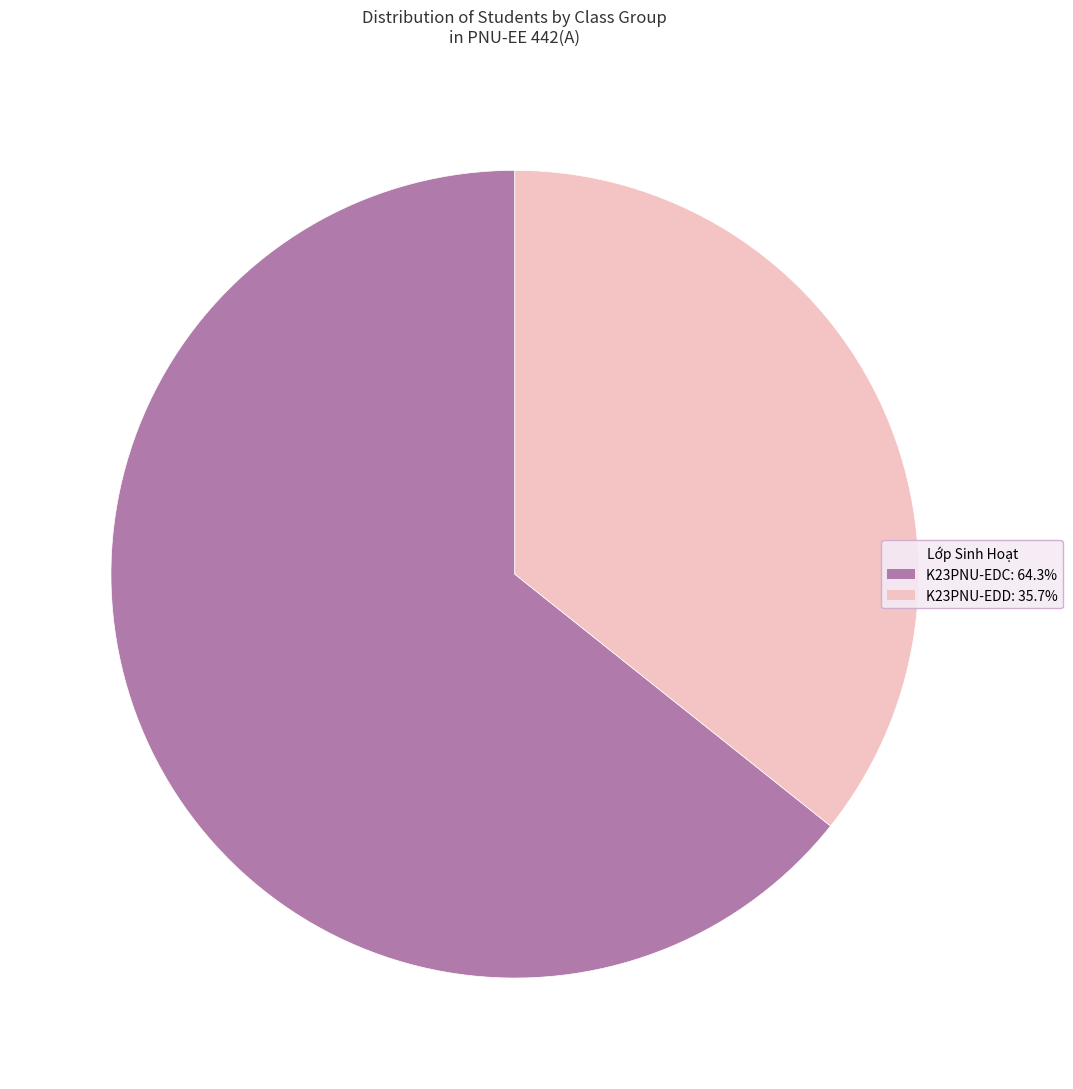

Is there a majority slice in this chart?

Yes